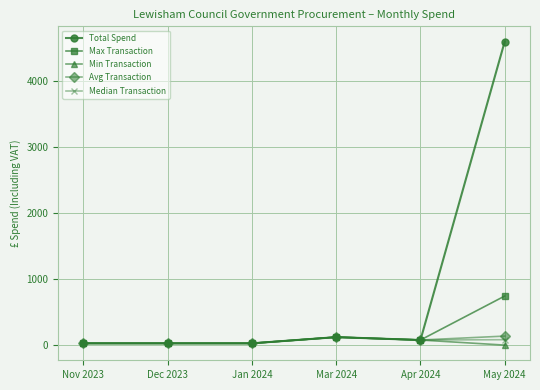

What is the greatest value displayed?

4604.8